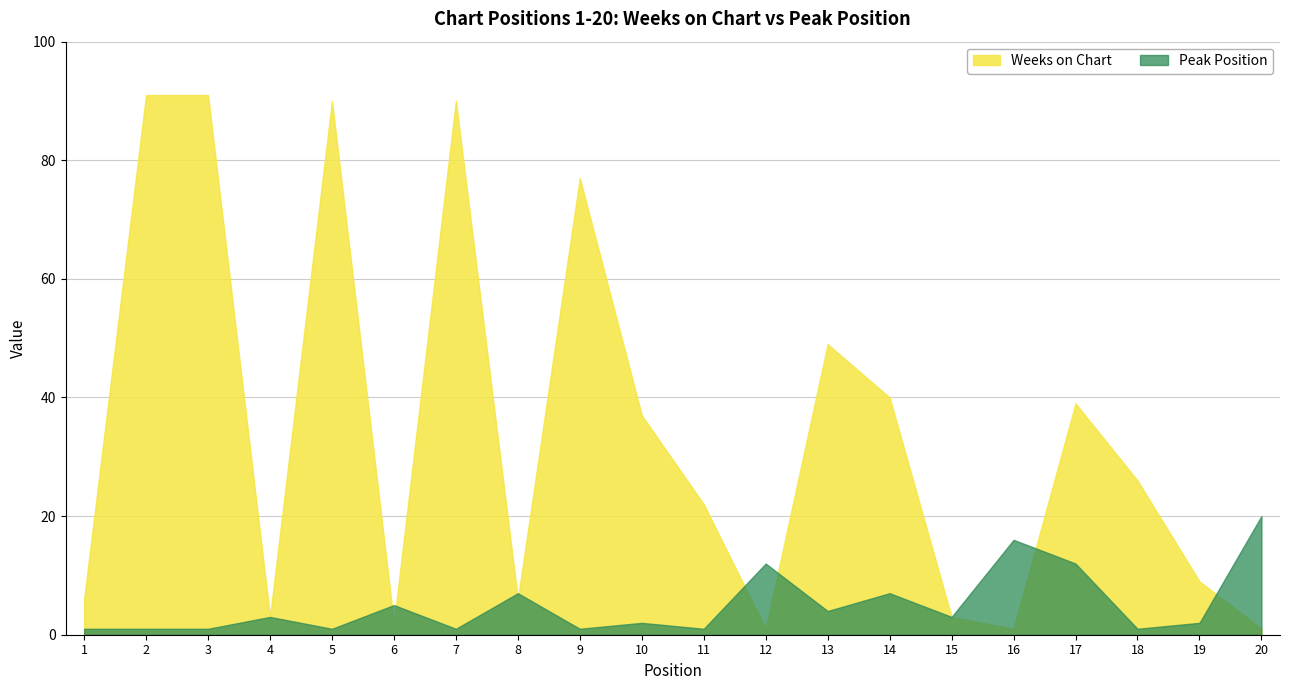

Rank the categories by Weeks on Chart value from lowest to highest.

12, 16, 20, 6, 4, 15, 1, 8, 19, 11, 18, 10, 17, 14, 13, 9, 5, 7, 2, 3